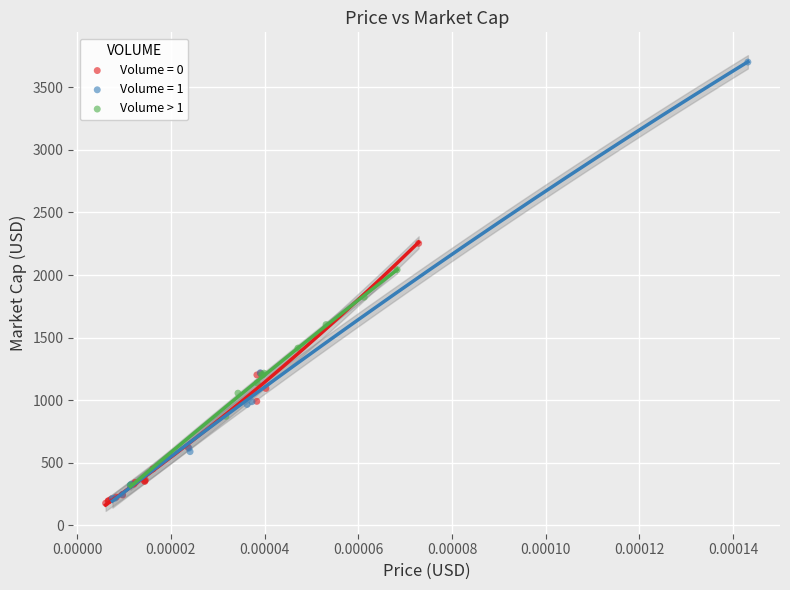

Which series has the widest spread of Y values?

Volume = 1